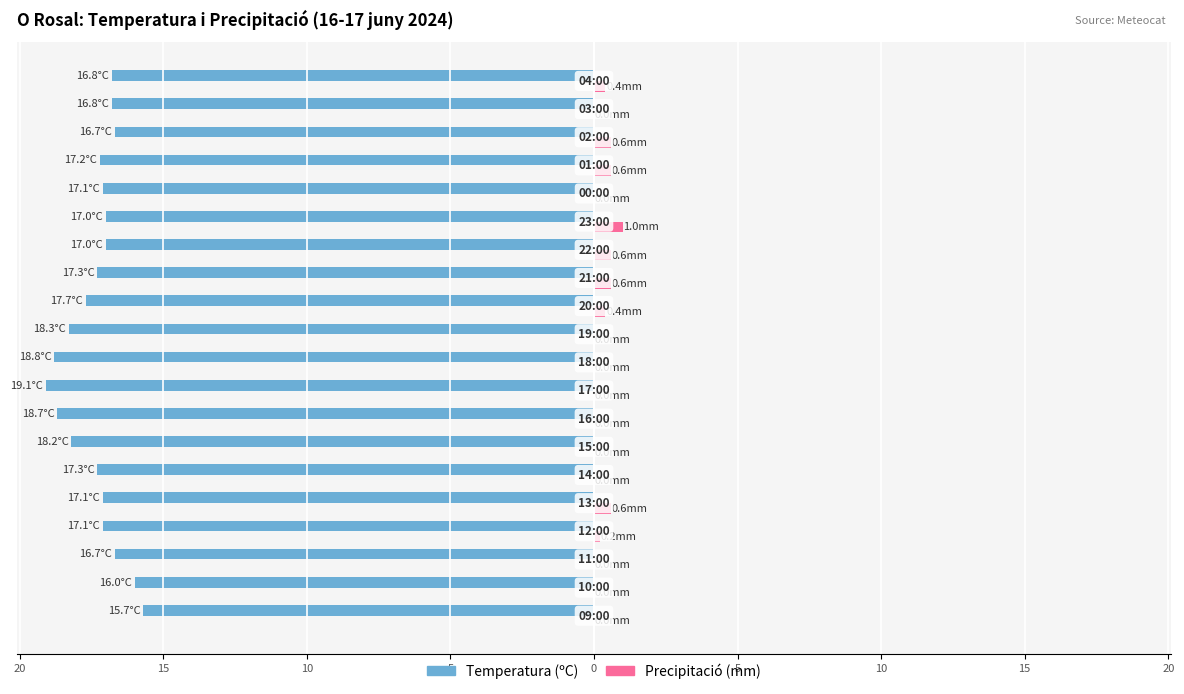

What are all the series names shown in the legend?

Temperatura (ºC), Precipitació (mm)